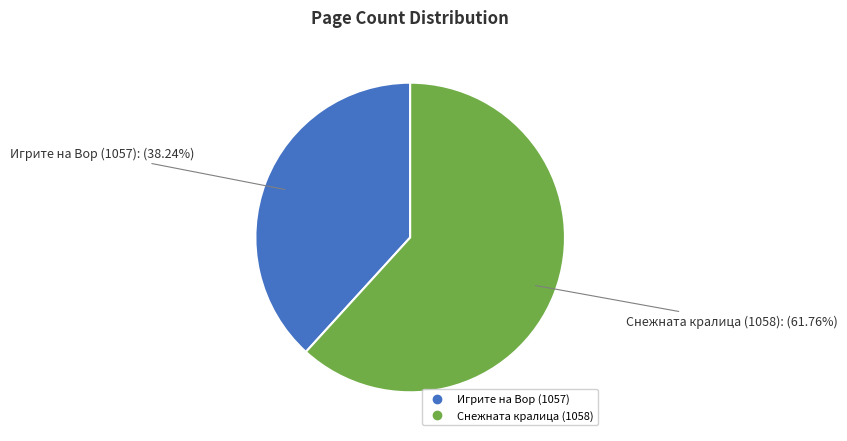

Is there any slice that represents more than half of the pie?

Yes